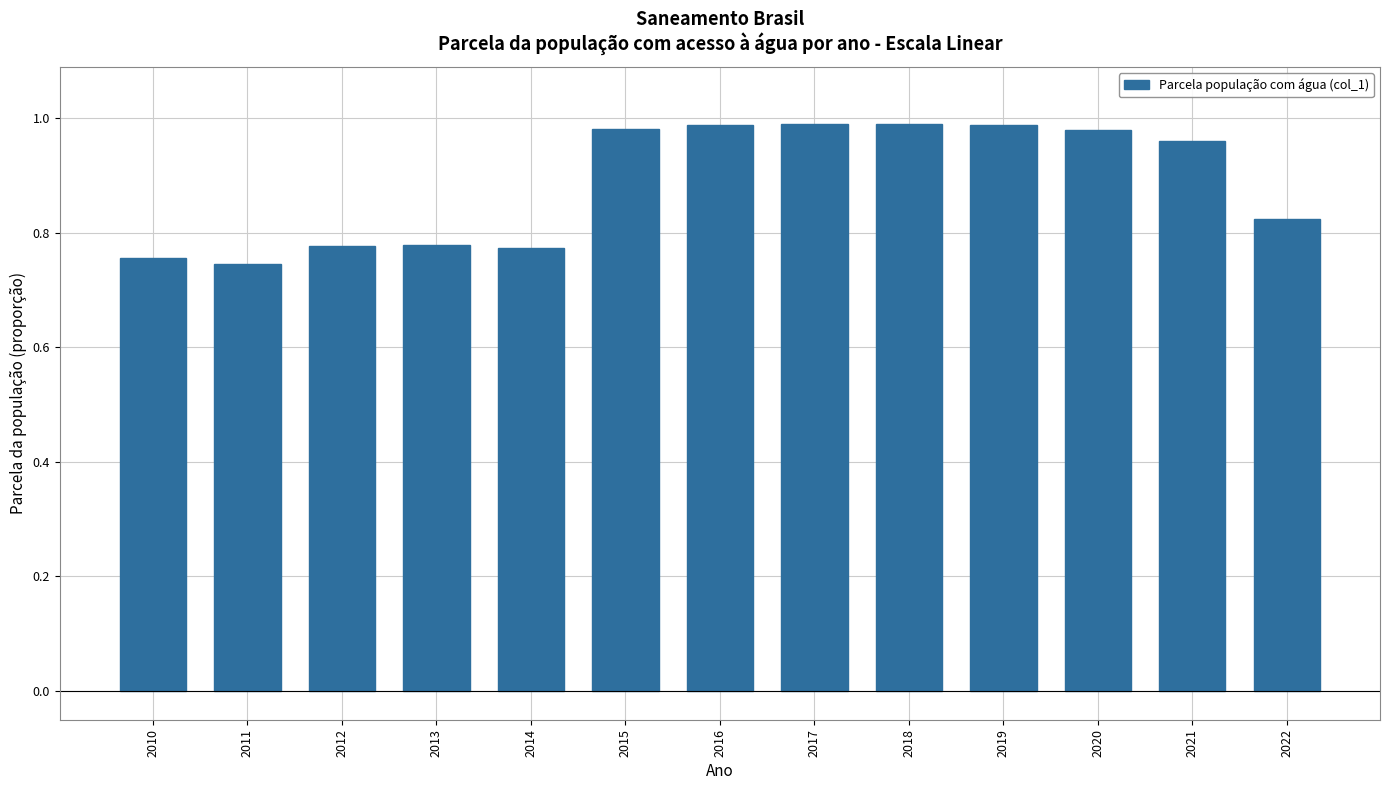

At which category does the chart reach its minimum across all series?

2011